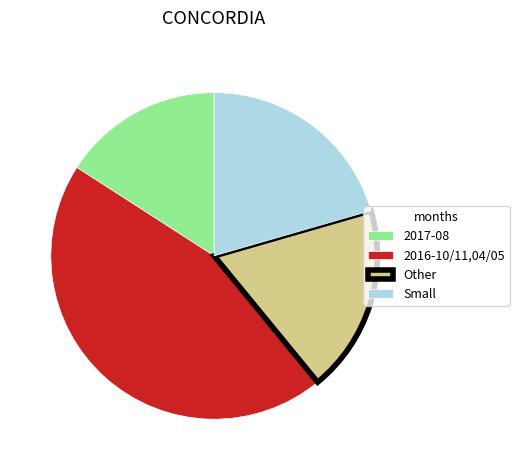

Which slice is the smallest?

2017-08